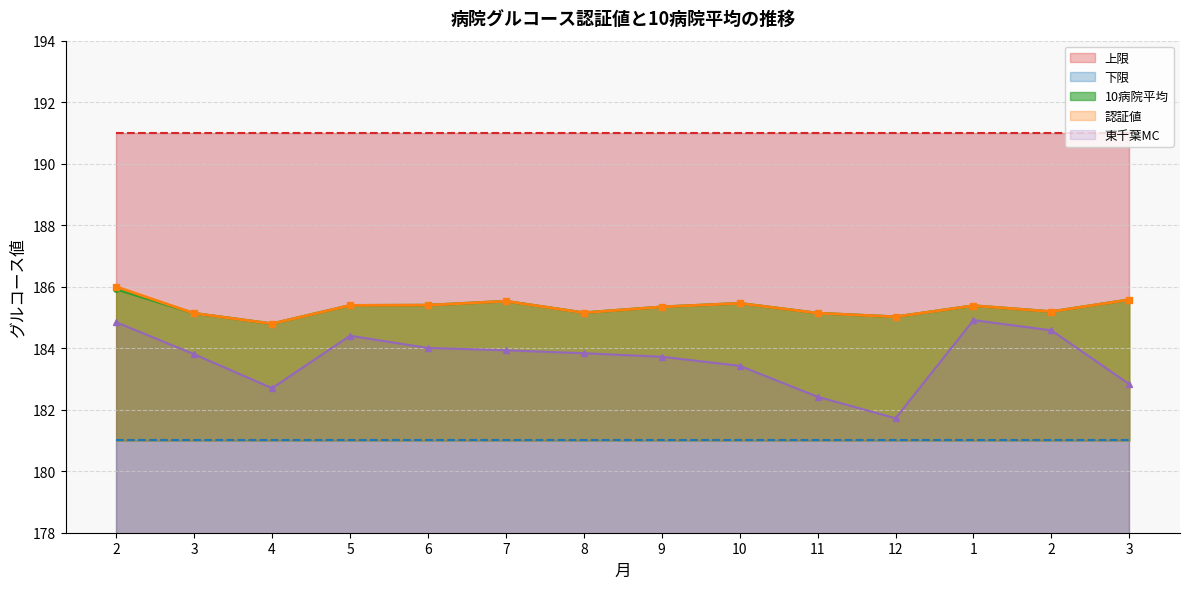

True or false: 2020変化率 and 東千葉MC intersect in this chart.

False